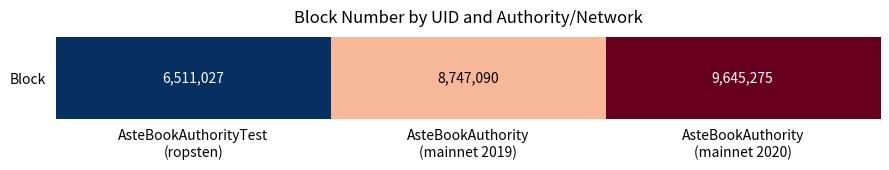

List the labels in order of value, largest first.

AsteBookAuthority
(mainnet 2020), AsteBookAuthority
(mainnet 2019), AsteBookAuthorityTest
(ropsten)